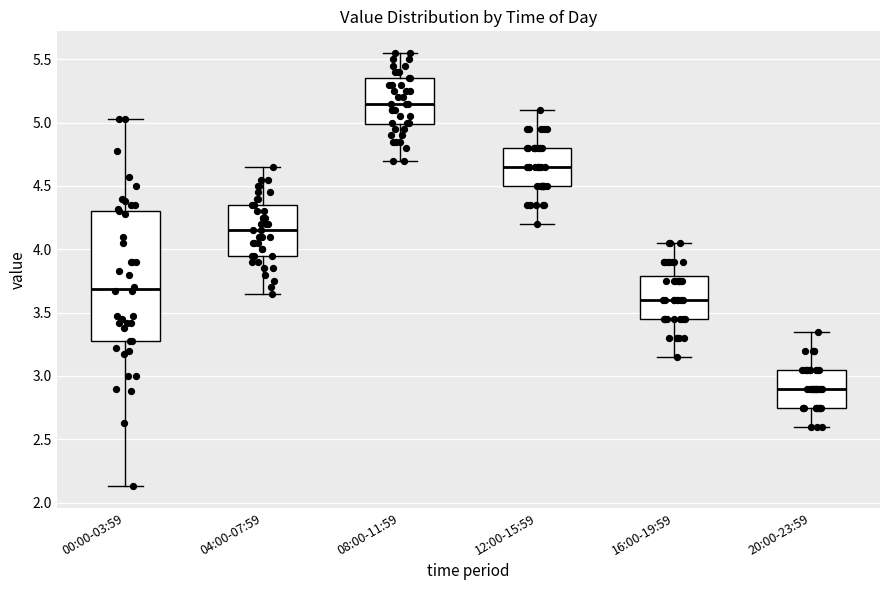

Where is the lower edge of the box for 16:00-19:59 on the y-axis? The values are not printed on the chart, so give them approximately, as read against the axis.

3.45